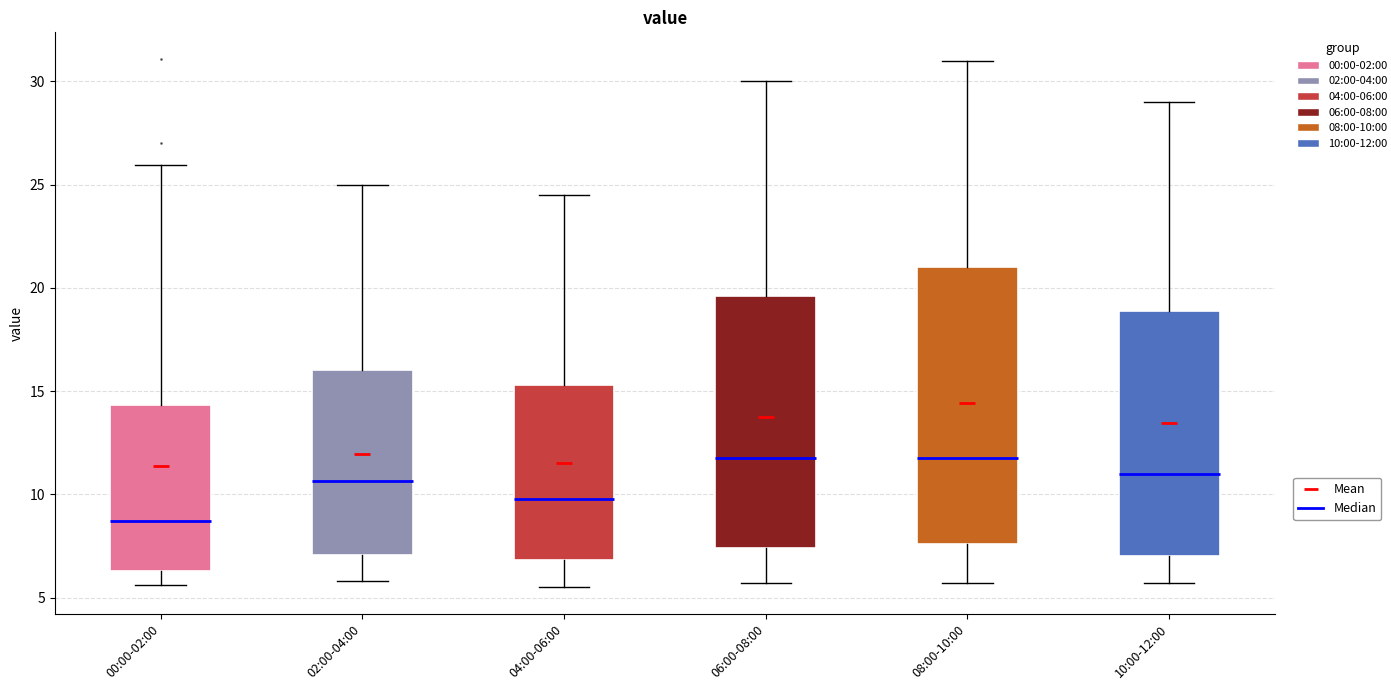

Which box is the tallest, from its lower edge to its upper edge?

08:00-10:00